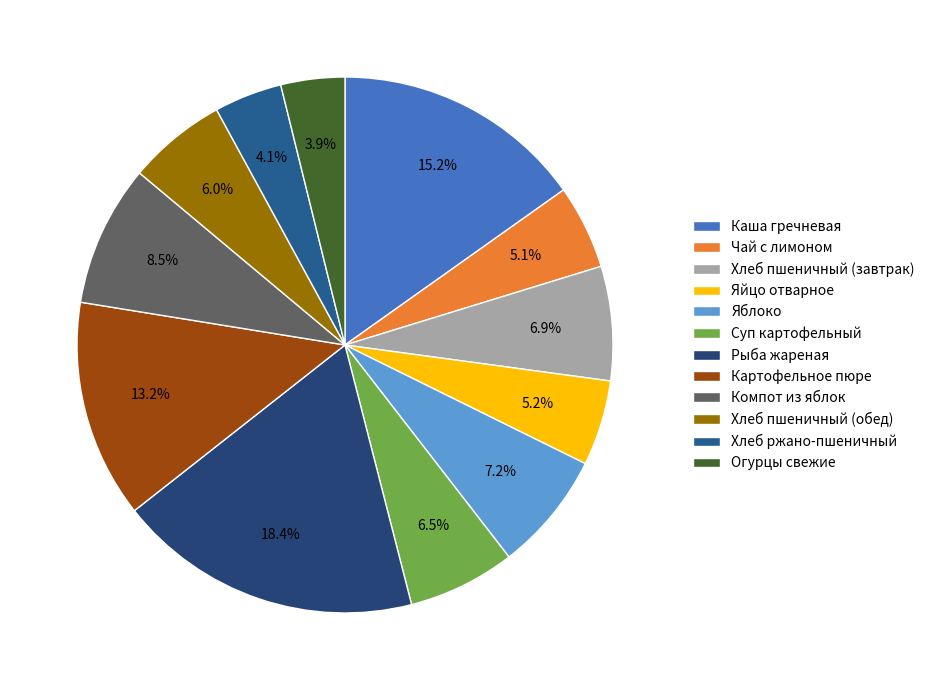

Count the number of slices in the pie.

12